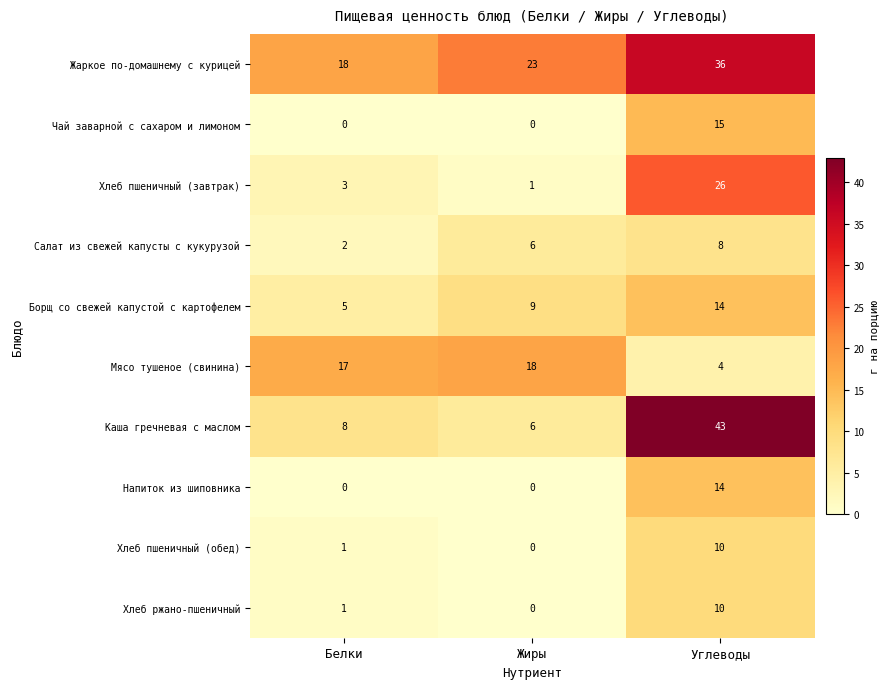

At which category is the sum across all series the highest?

Углеводы